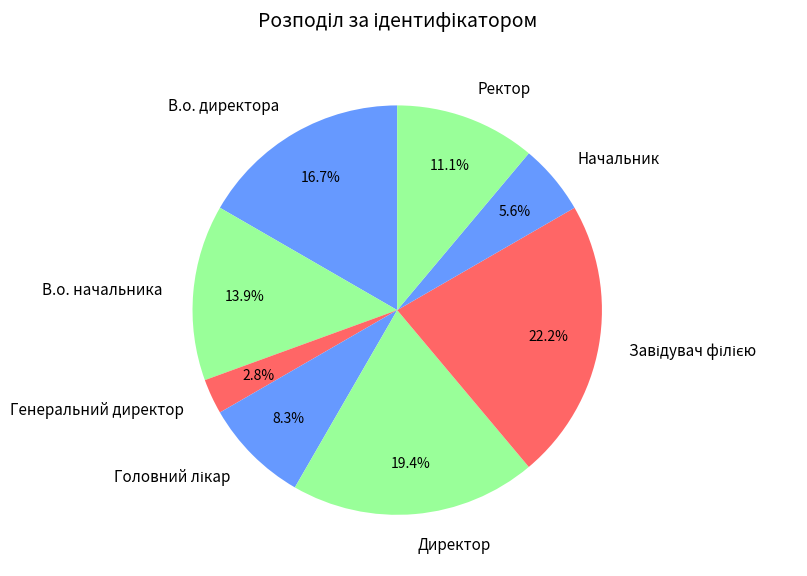

Between Директор and В.о. начальника, which is larger?

Директор